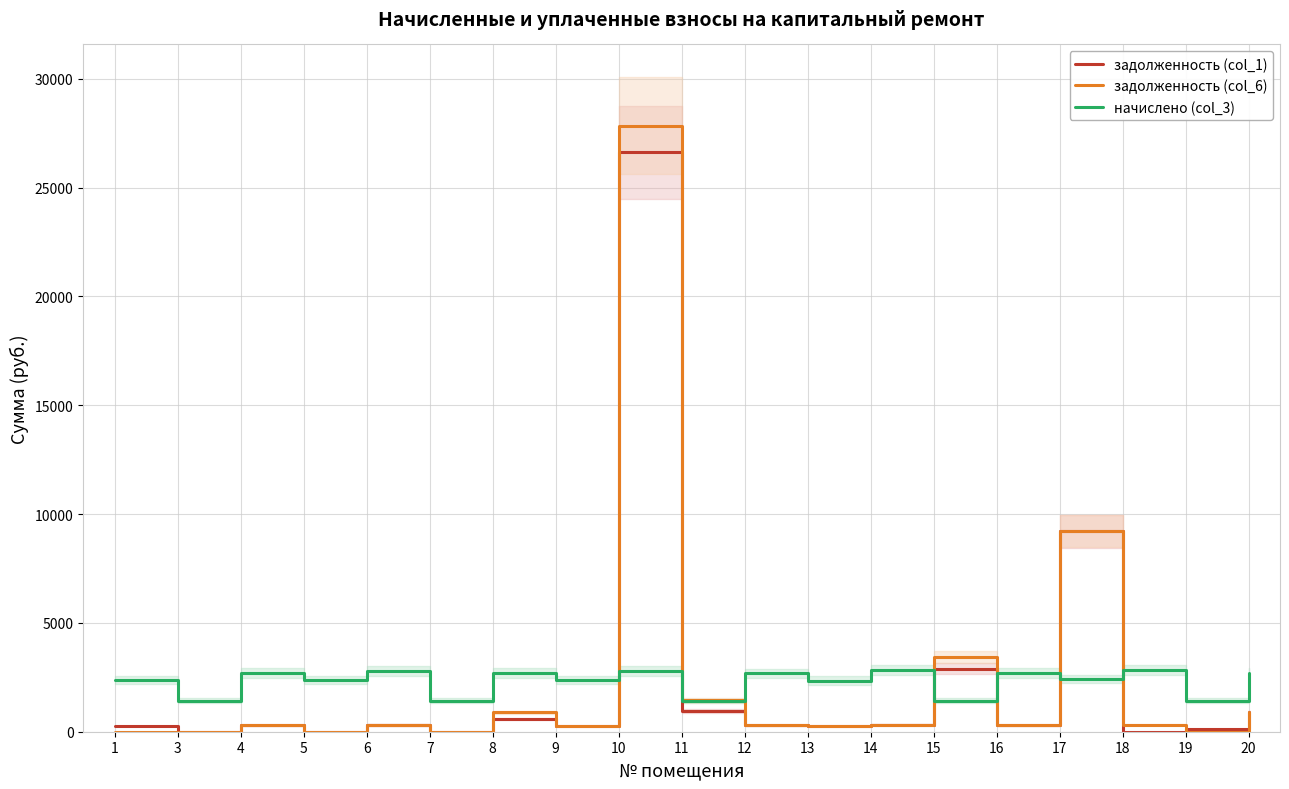

The начислено (col_3) series shows 1416.7 at 19. True or false?

True